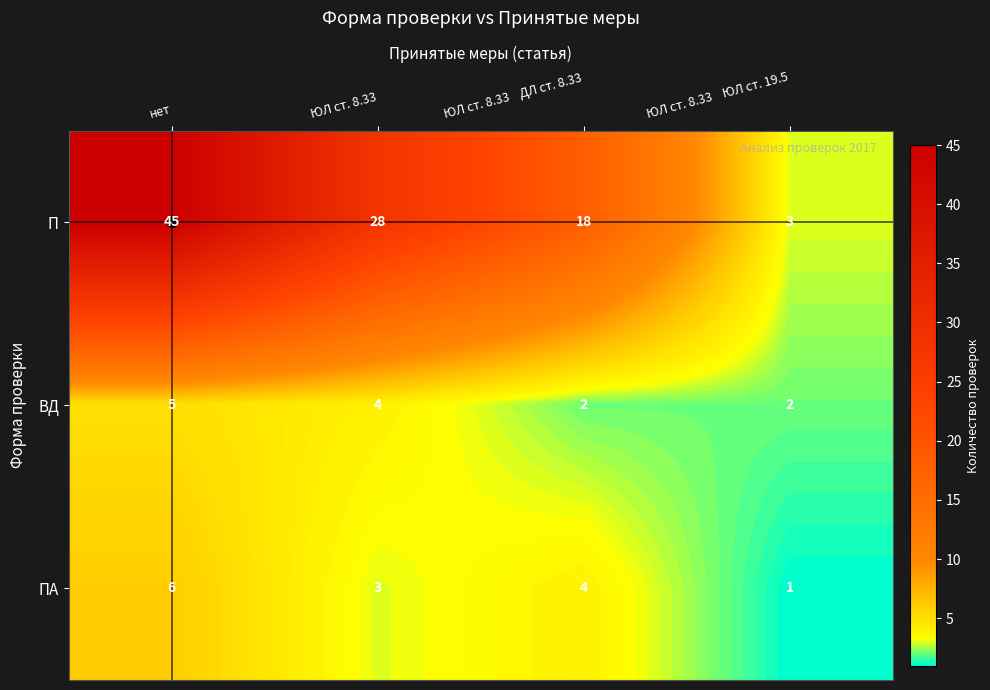

How many series are shown in this chart?

3